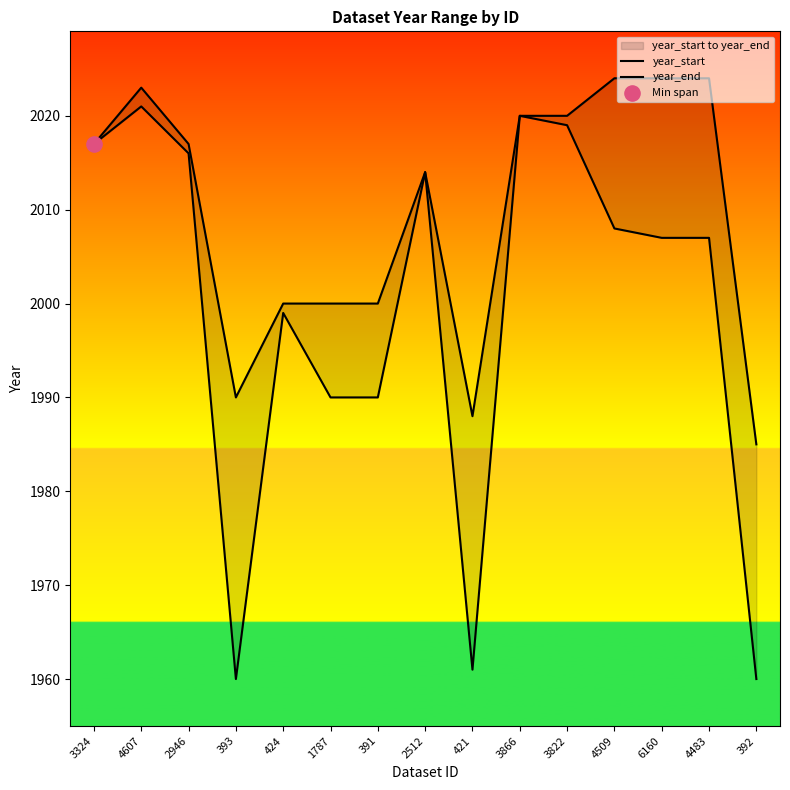

Which series contains the highest Y value?

year_end